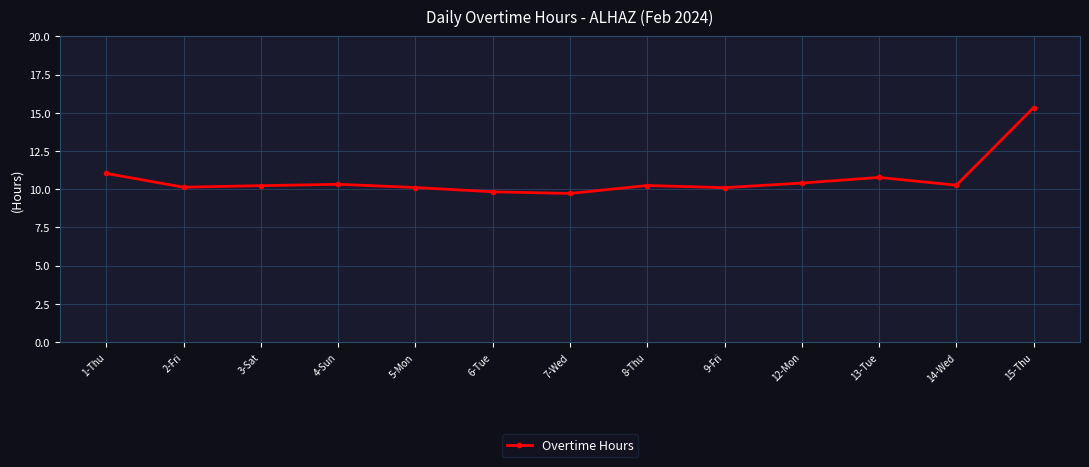

True or false: the data shows 15.3 at 15-Thu.

True